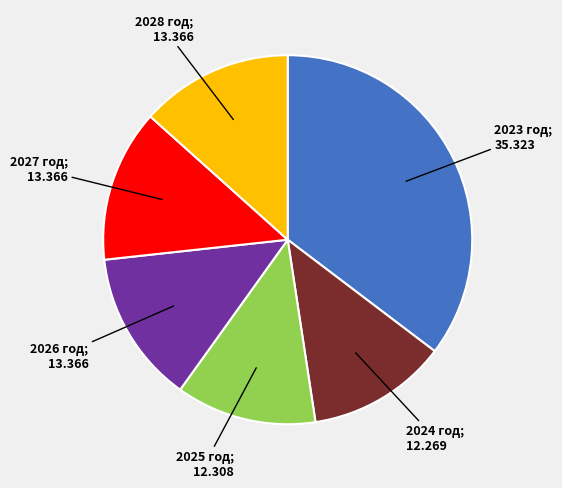

Is there any slice that represents more than half of the pie?

No